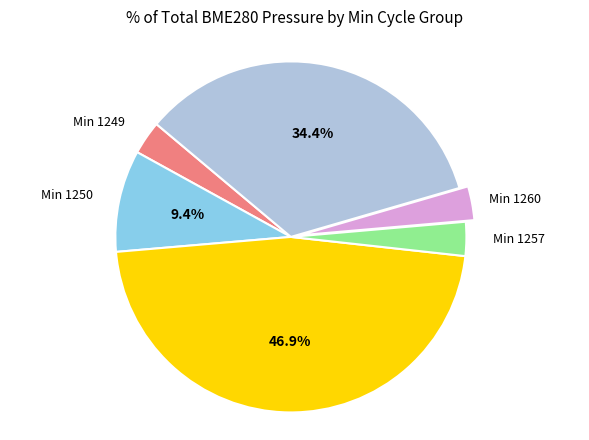

Approximately how many times larger is the value at Min 1249 compared to Min 1260?

1.0